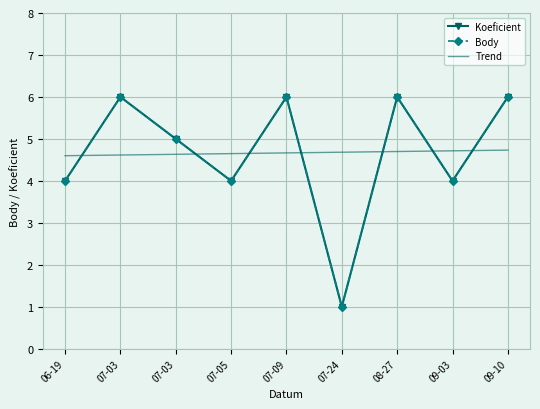

Which series ends up on top after the final intersection of Koeficient and Trend?

Koeficient